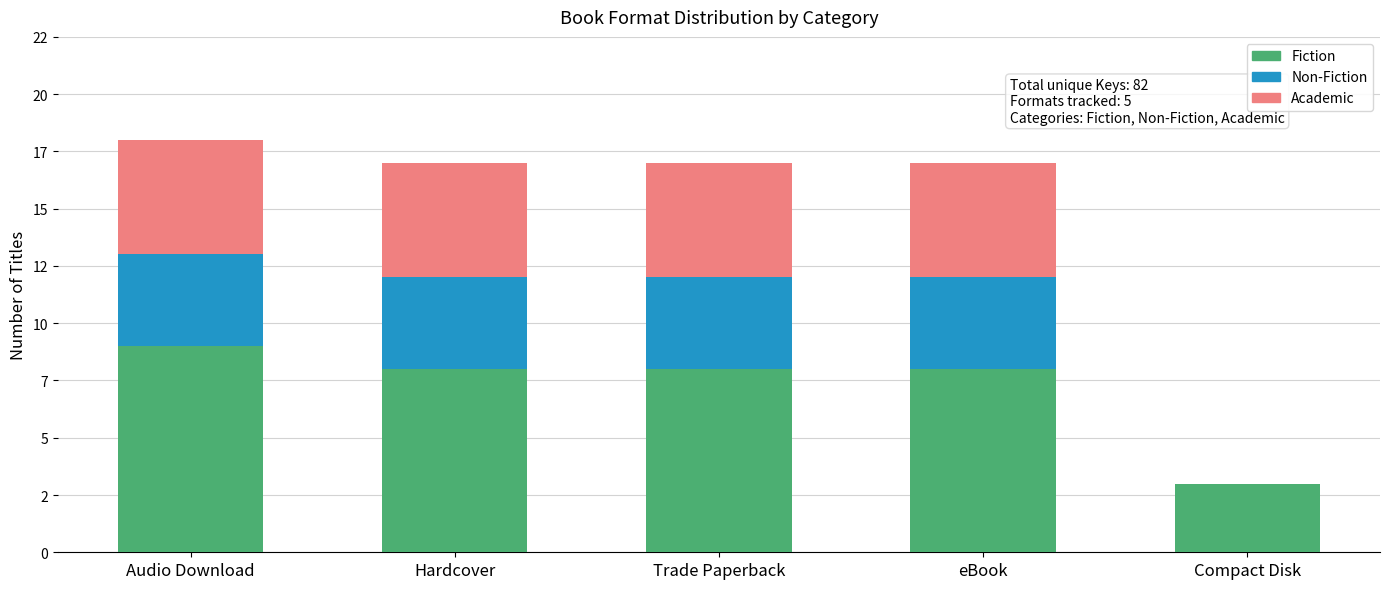

Does the chart contain stacked bars?

Yes